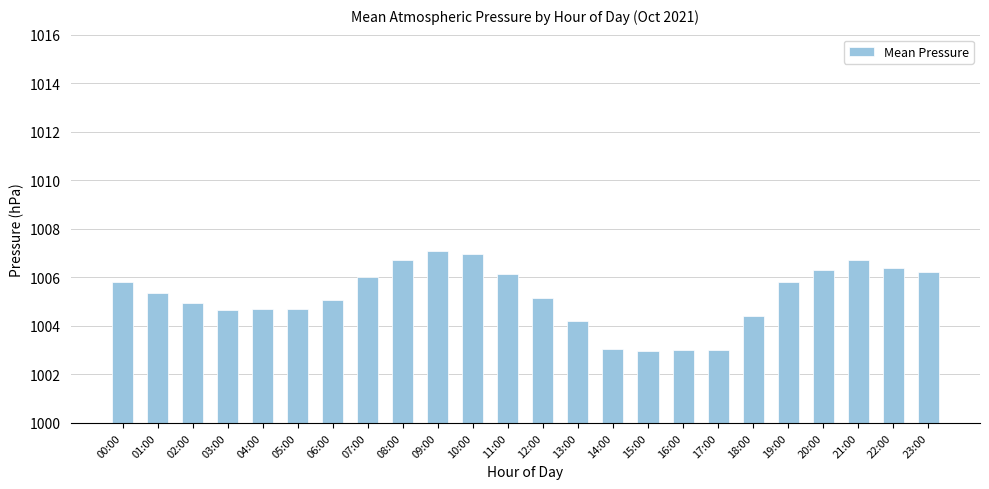

What is the change in value from 00:00 to 23:00?

+0.4